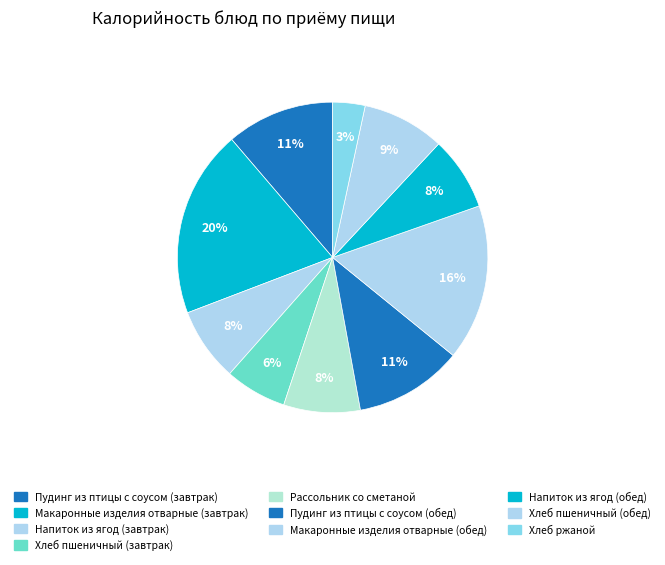

How many segments does this pie chart have?

10